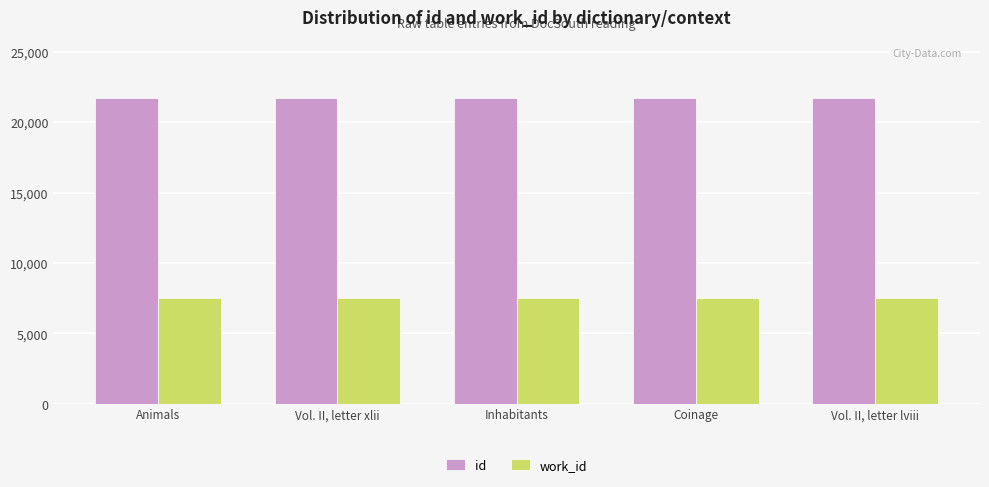

True or false: work_id has a value of 12889 at Animals.

False